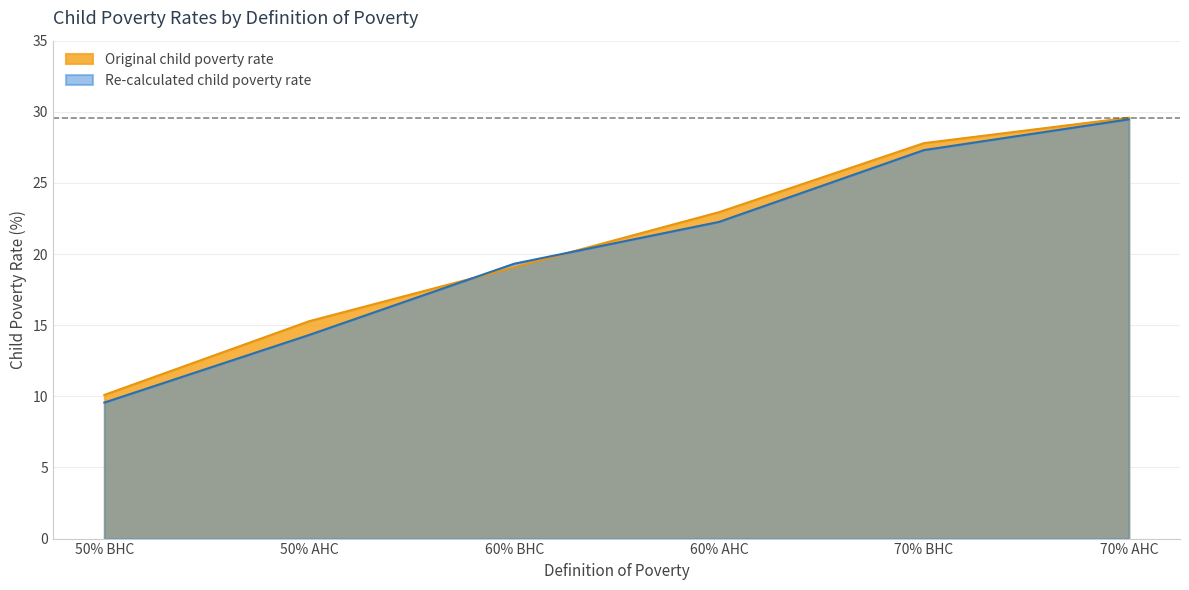

What is the label of the 2nd point from the left?

50% AHC